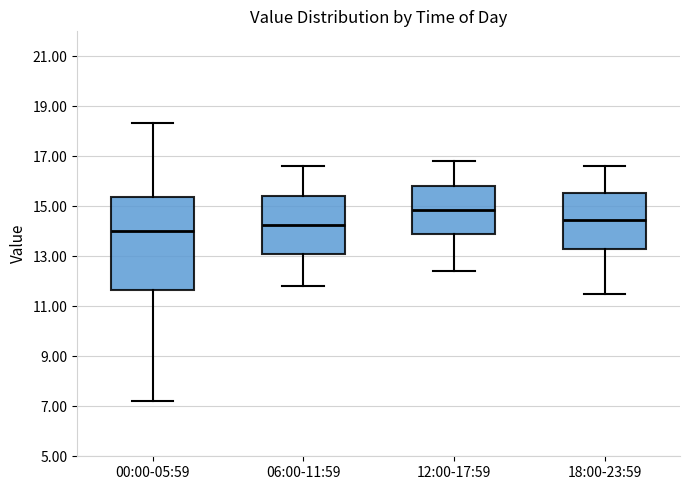

Which box is the tallest, from its lower edge to its upper edge?

00:00-05:59